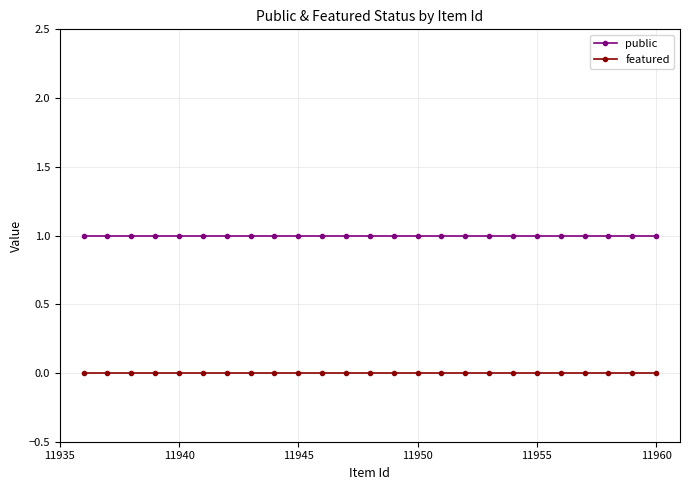

What is the sum of all public values?

25